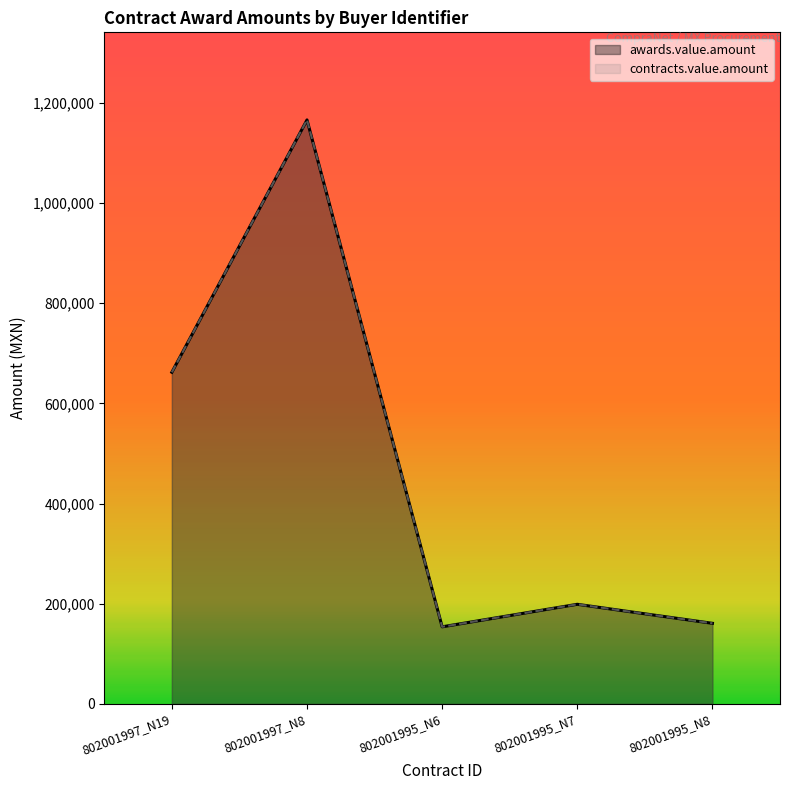

What is the smallest value displayed?

153844.5